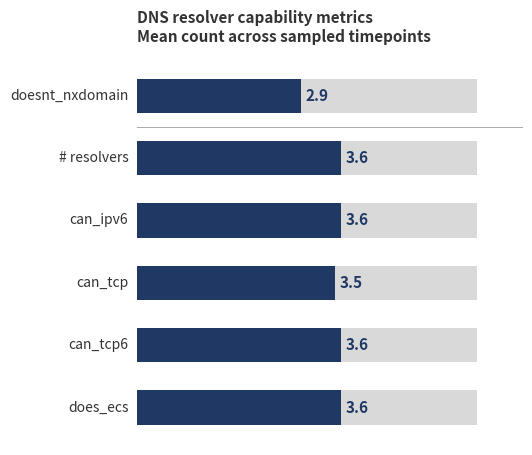

Are the bars horizontal?

Yes